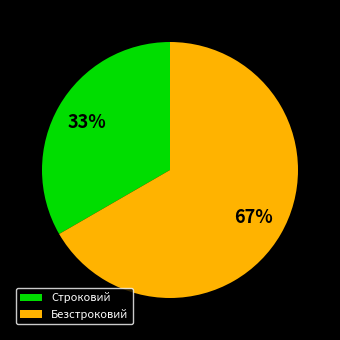

What is the smallest slice in the pie chart?

Строковий